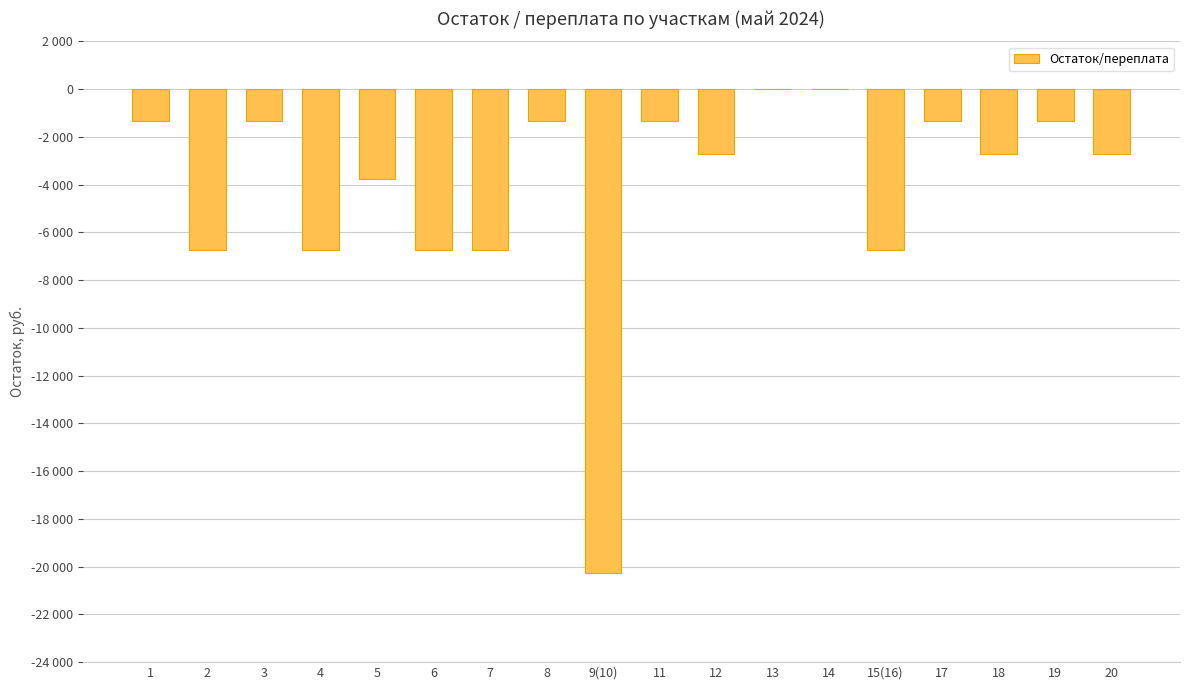

The chart shows a value of -6716 at 5. True or false?

False